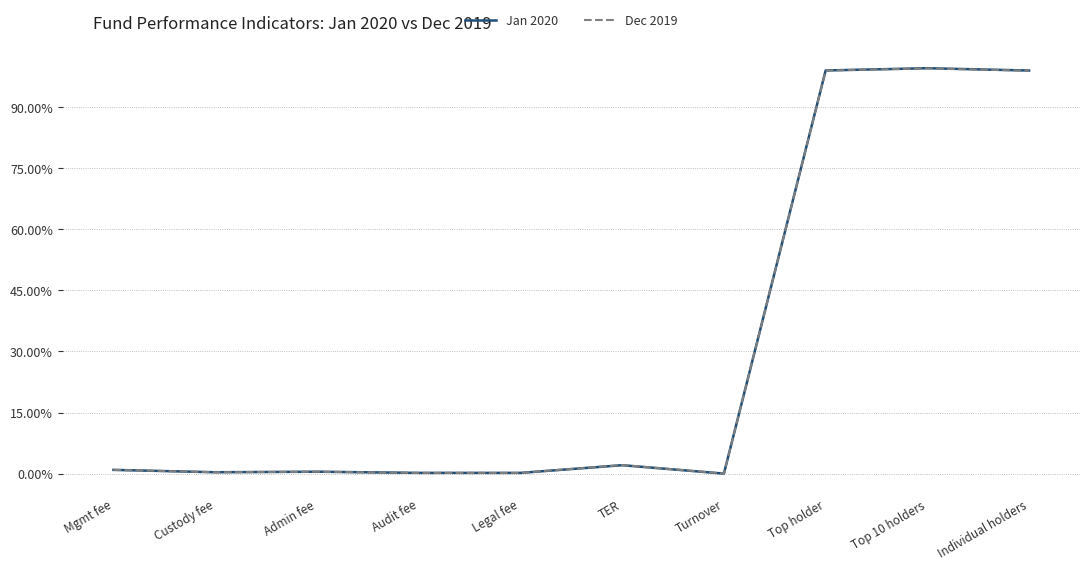

True or false: Jan 2020 has more than 1 interior local peaks.

True